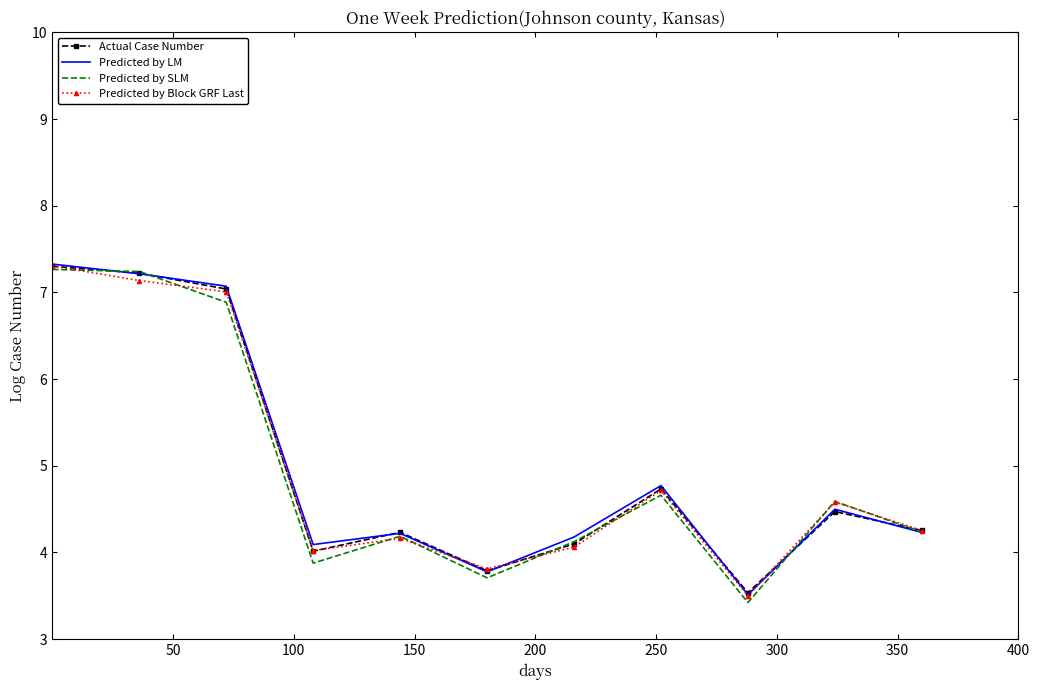

What is the minimum value shown in the chart?

3.4